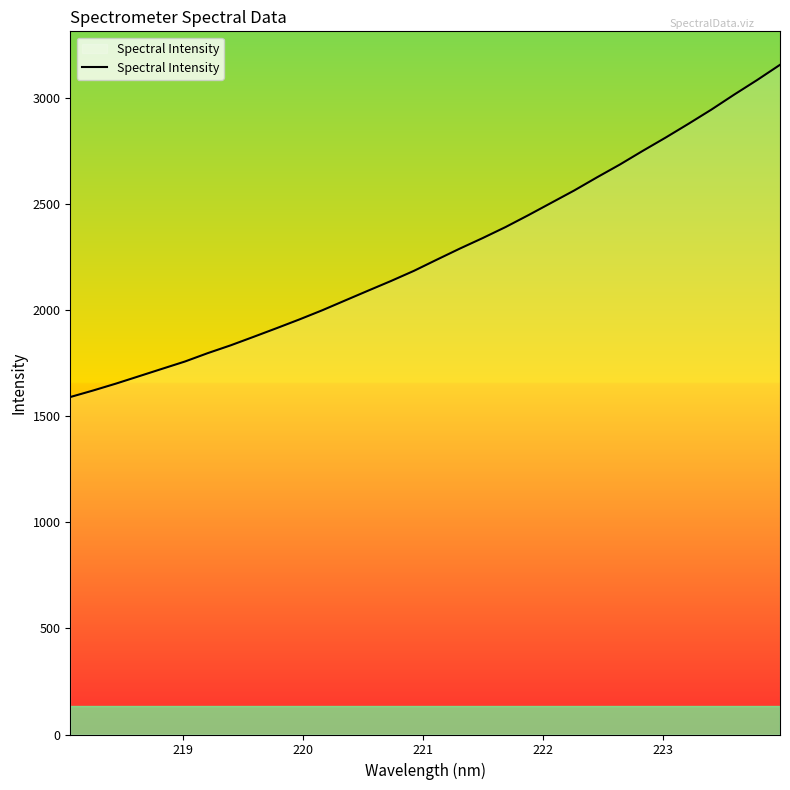

What is the minimum value shown in the chart?

1590.4